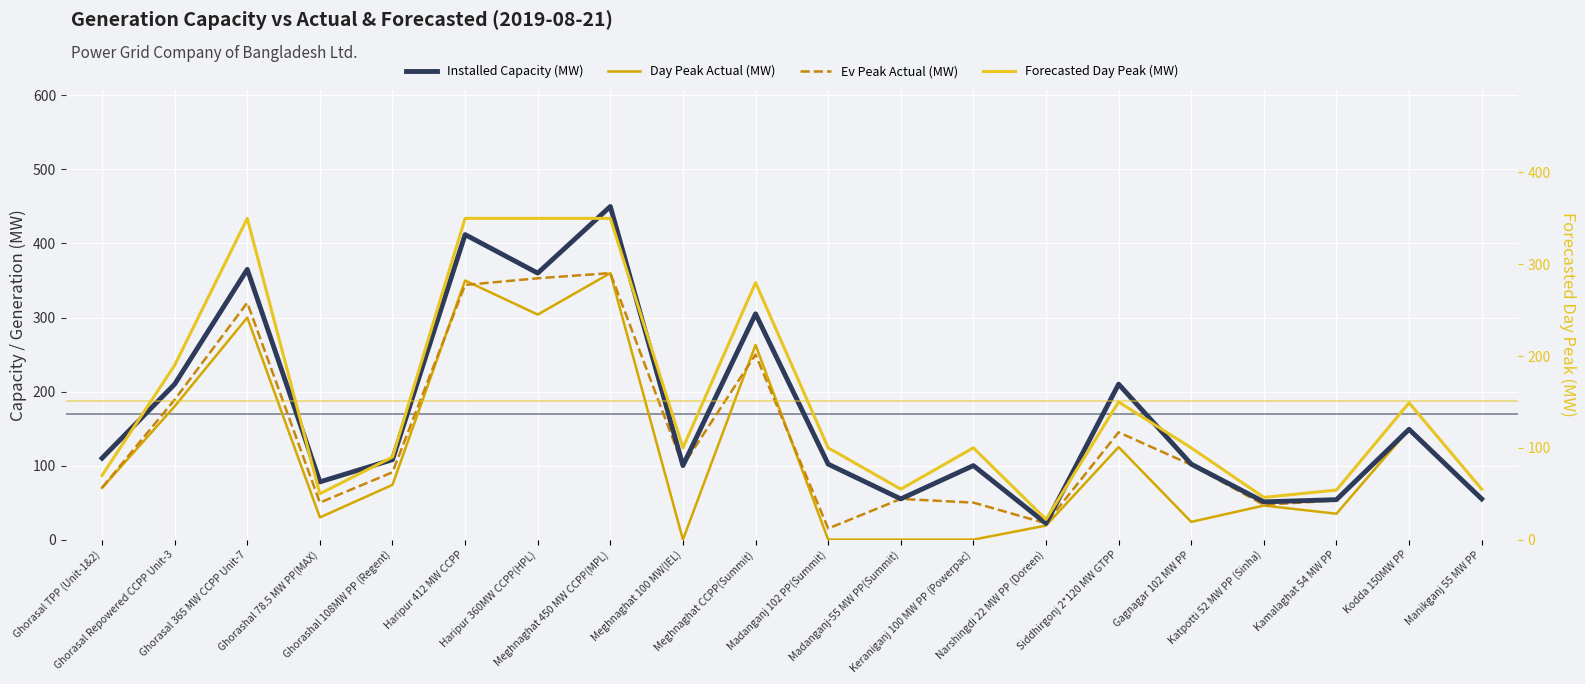

Rank the series by their maximum value, from highest to lowest.

Installed Capacity (MW), Day Peak Actual (MW), Ev Peak Actual (MW), Forecasted Day Peak (MW)